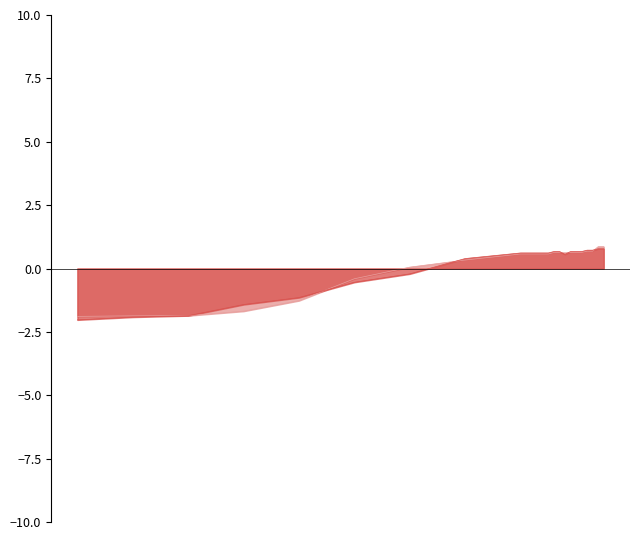

Which has a higher value, 1970 or 2007?

2007